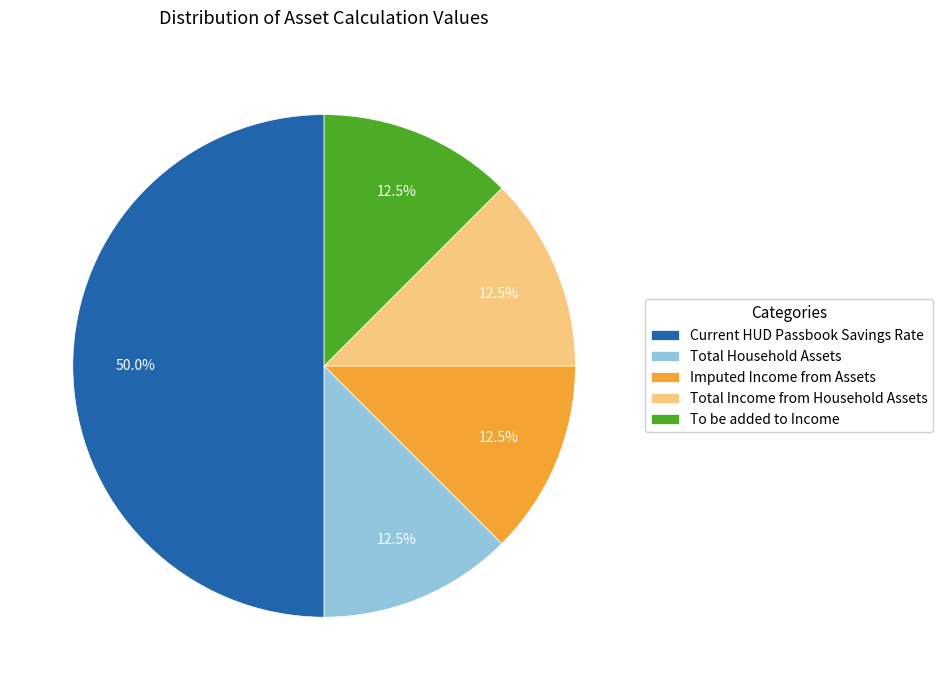

To the nearest percent, what percentage of the pie is Current HUD Passbook Savings Rate?

50%